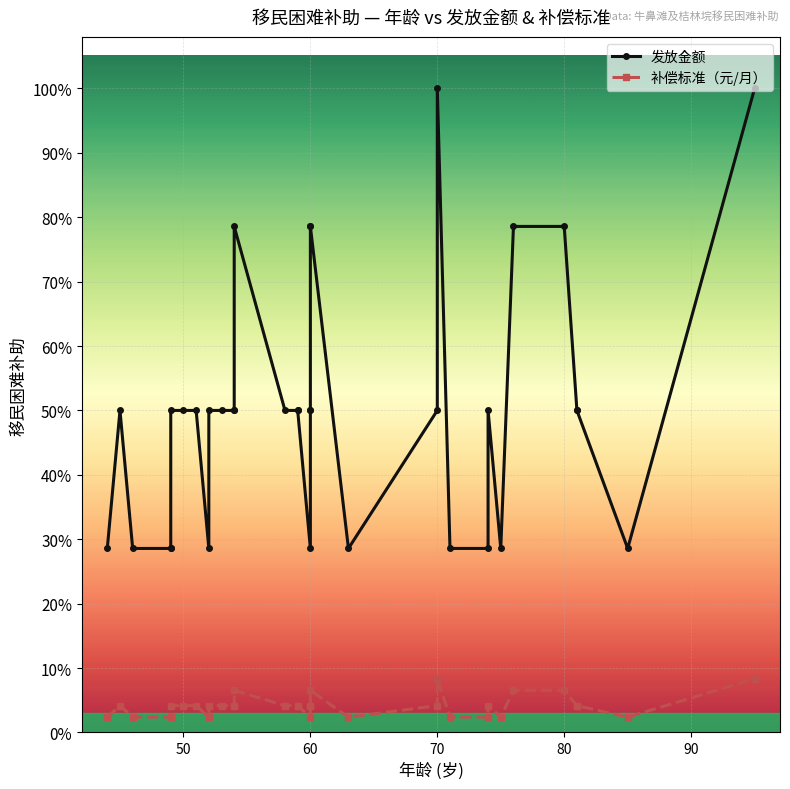

At how many categories does at least one series exceed 761?

24